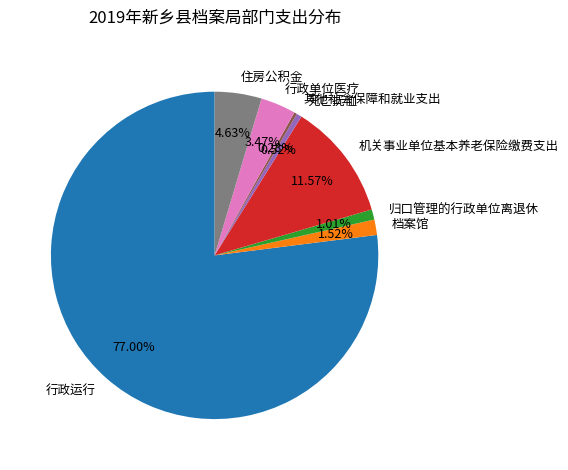

To the nearest percent, what is the average slice percentage?

12%